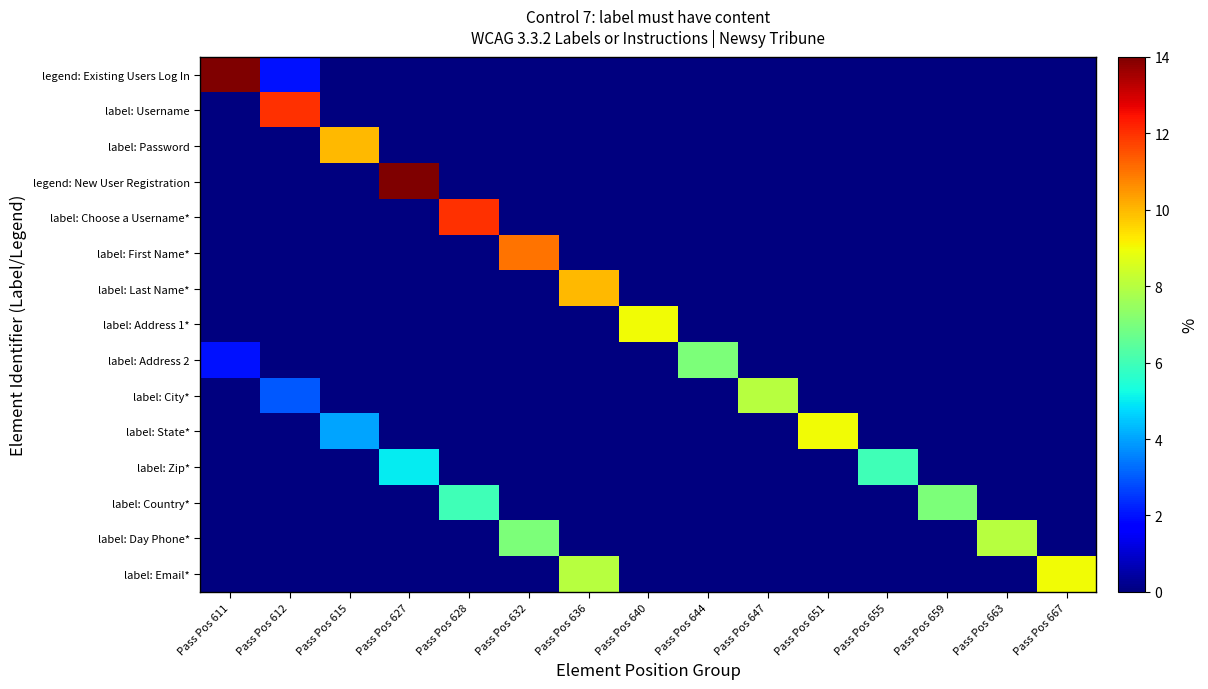

At which category is the sum across all series the highest?

Pass Pos 627